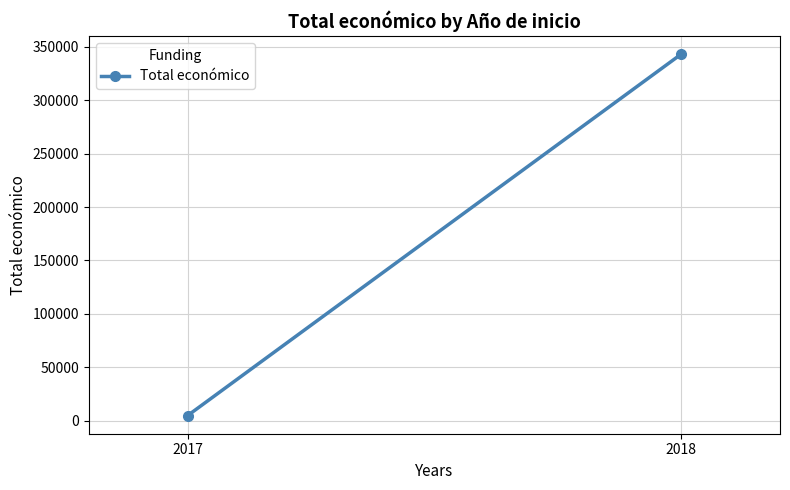

What is the value of the 1st point from the left?

4750.0